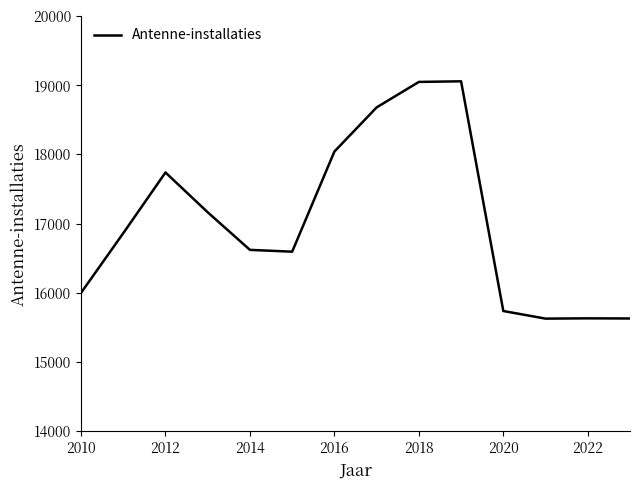

What is the minimum value shown in the chart?

15628